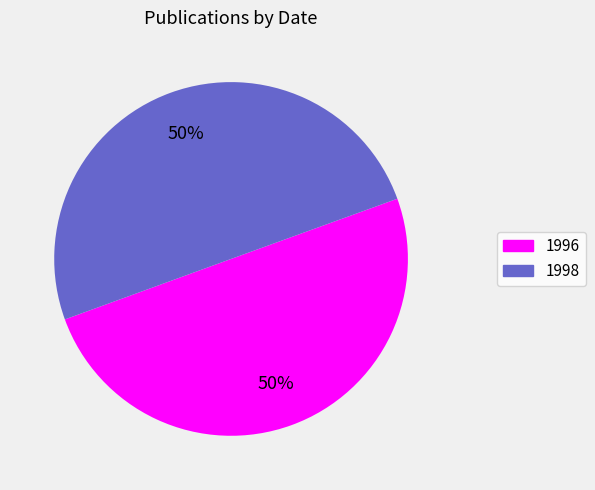

How many segments does this pie chart have?

2